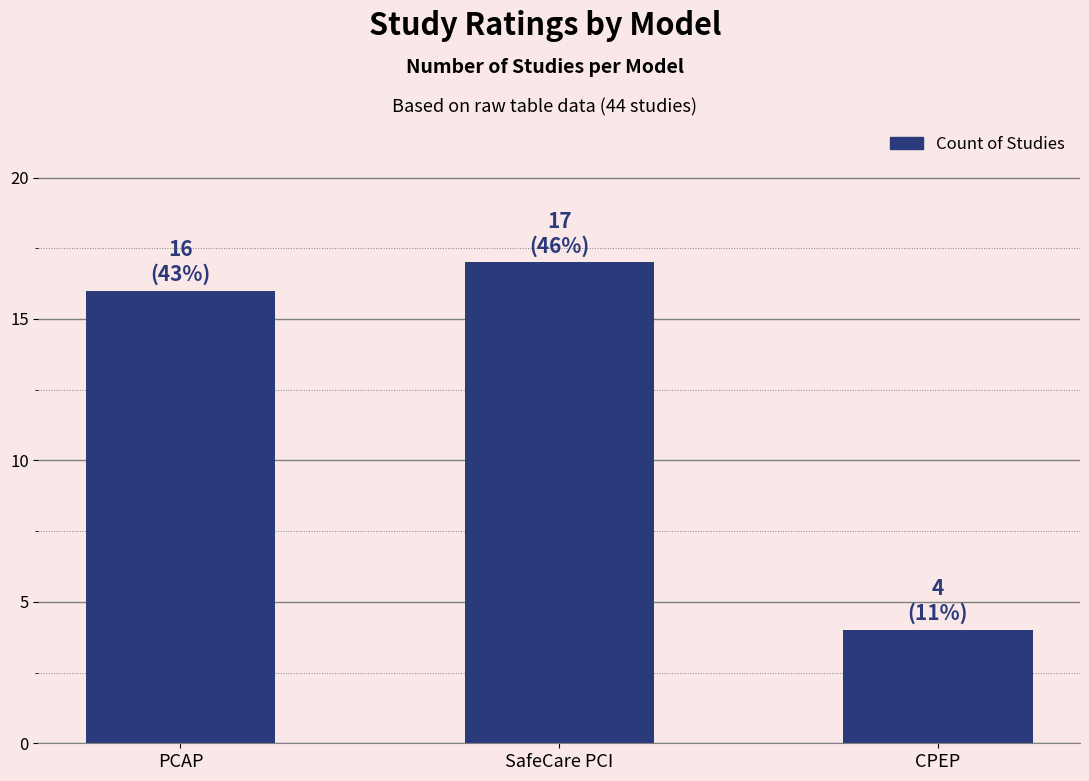

List the labels in order of value, largest first.

SafeCare PCI, PCAP, CPEP